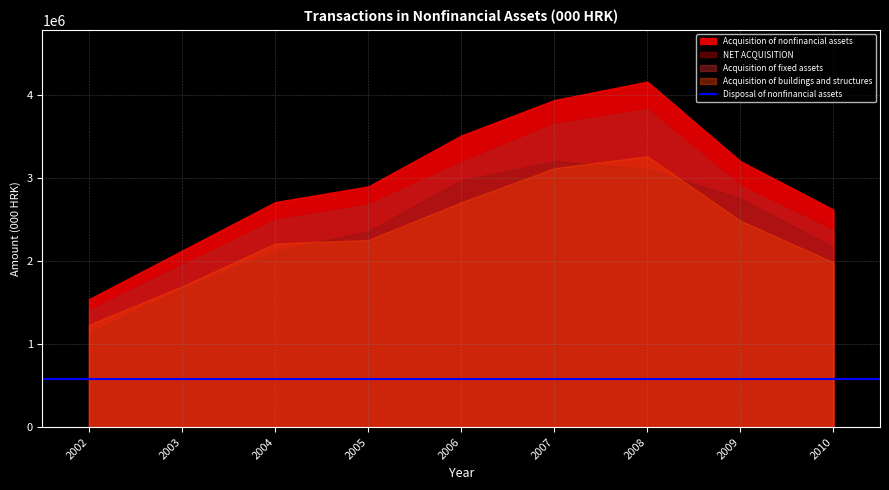

The Acquisition of nonfinancial assets series shows 2153965.4 at 2002. True or false?

False